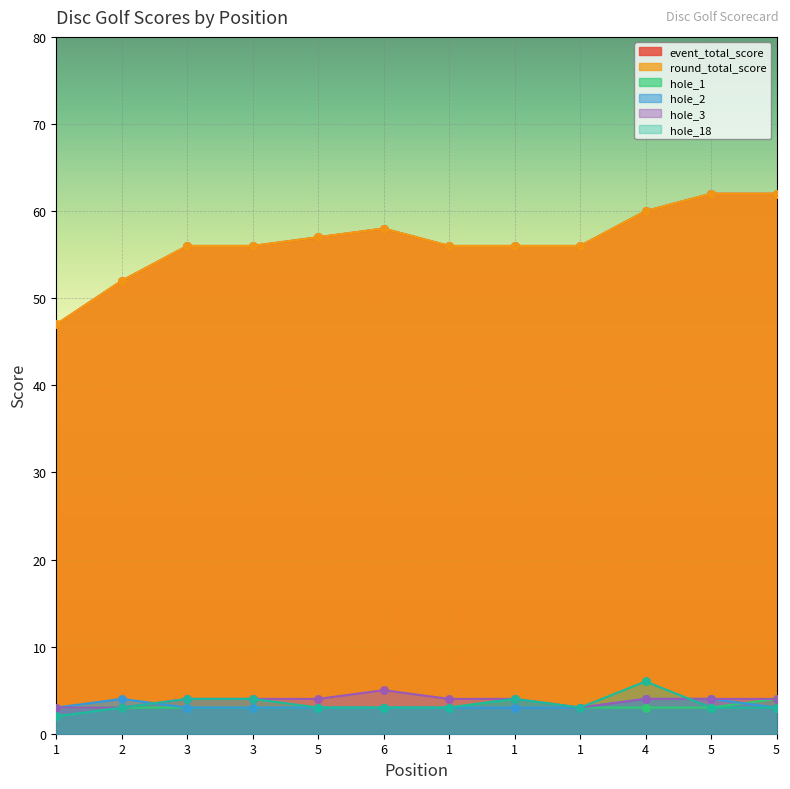

Which series has the largest total across all categories?

event_total_score